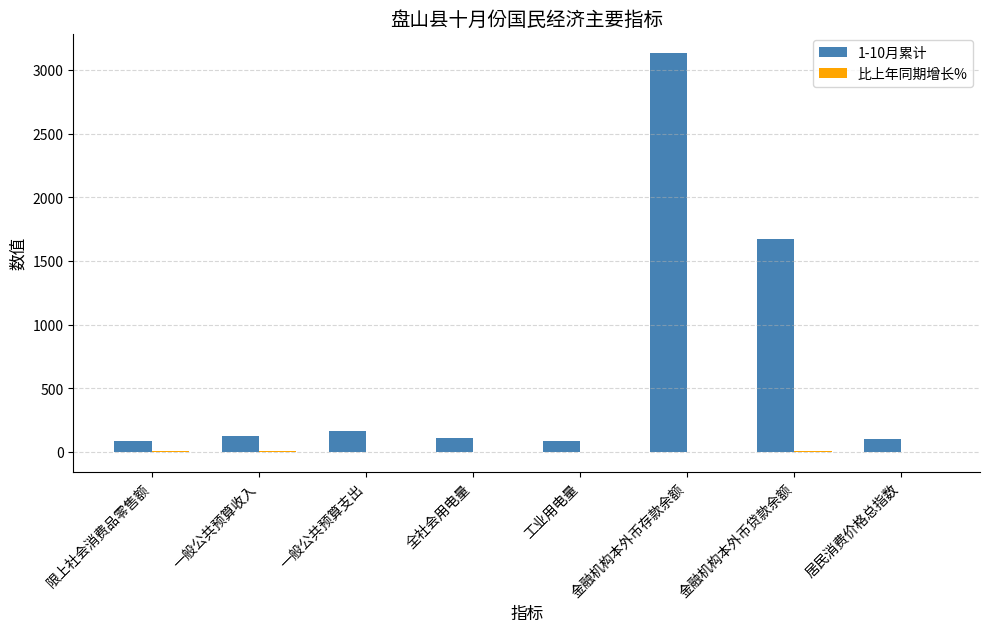

What is the greatest value displayed?

3131.3